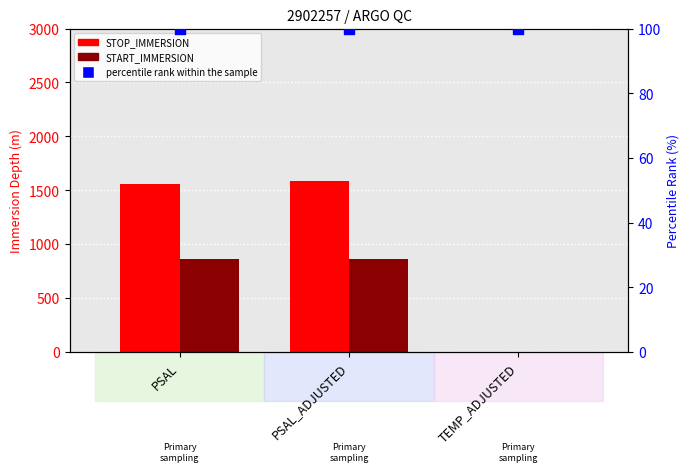

Is the value of percentile rank within the sample at TEMP_ADJUSTED greater than the value of START_IMMERSION at PSAL_ADJUSTED?

No